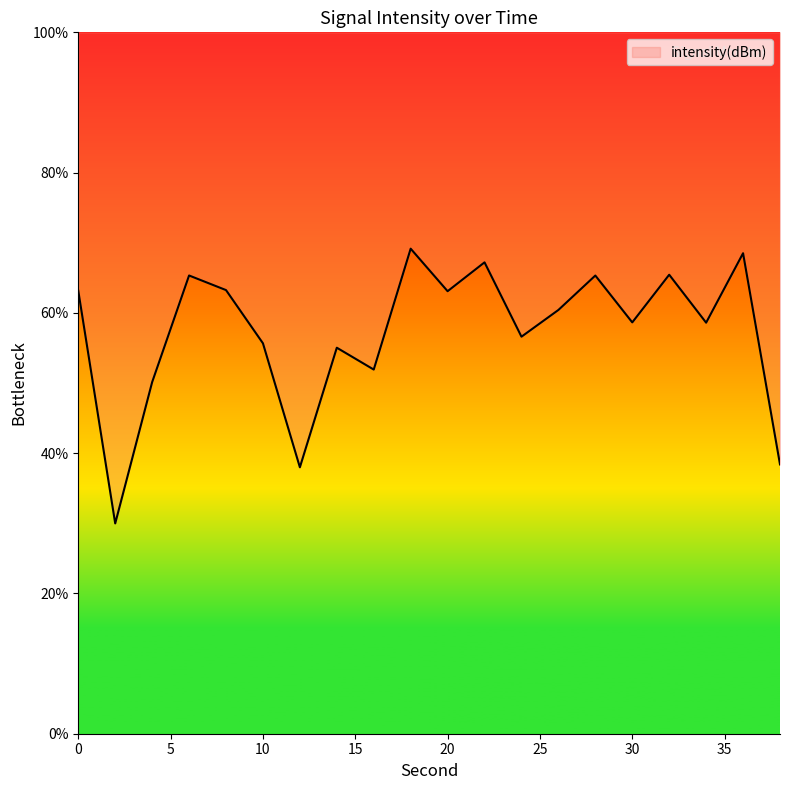

At which category does the chart reach its peak across all series?

18